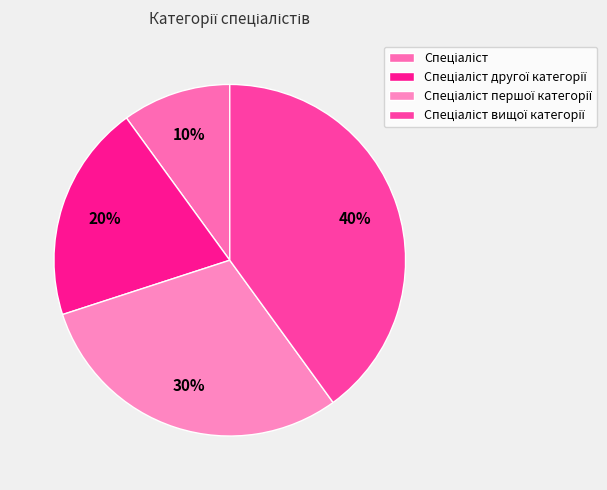

To the nearest percent, what portion does Спеціаліст вищої категорії represent?

40%